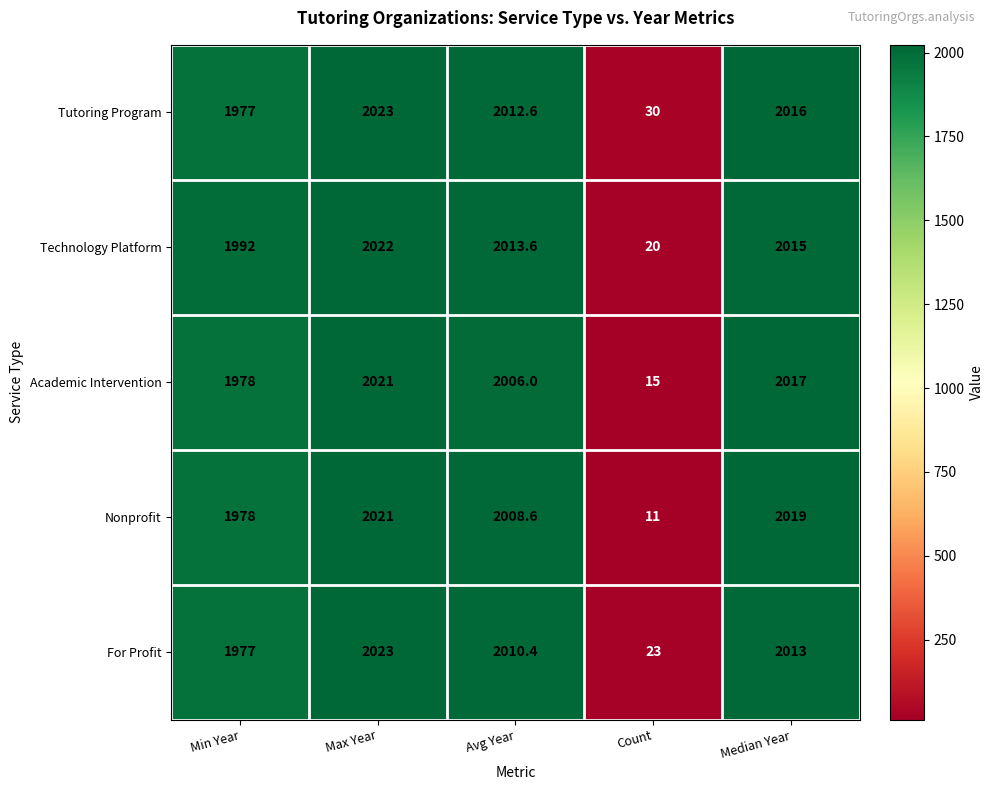

What is the difference between the second highest and minimum values in the Academic Intervention series?

2002.0